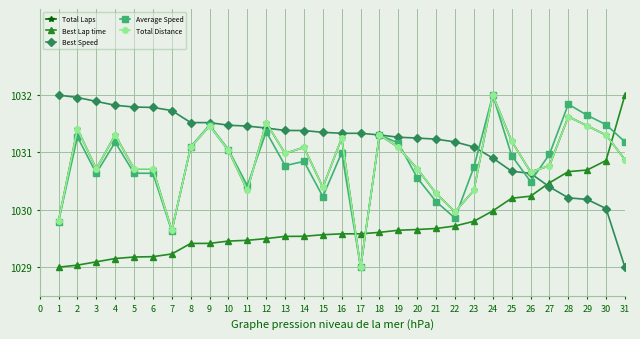

How many lines are shown in the chart?

5